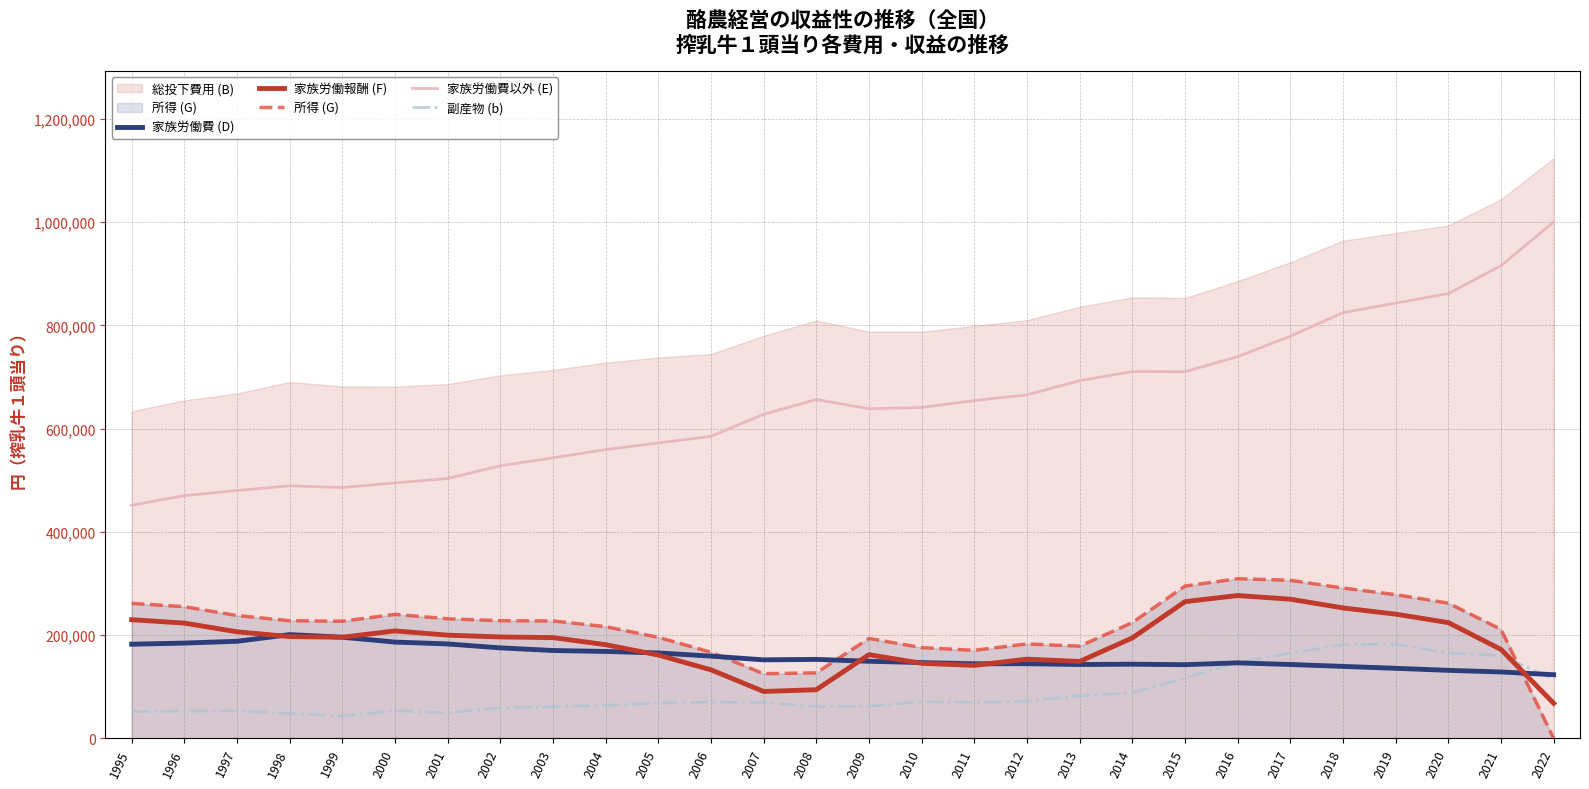

Between which two adjacent categories do 副産物 (b) and 家族労働費 (D) first intersect?

2015 and 2016